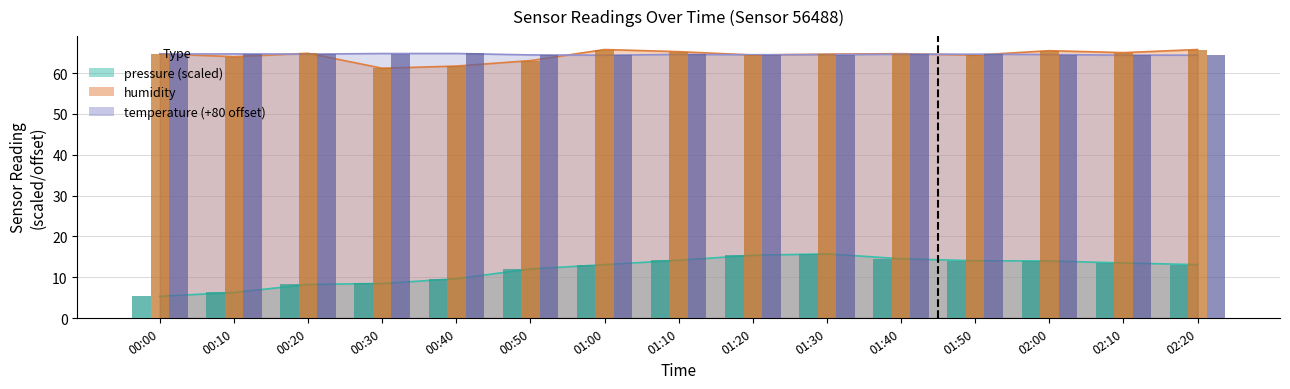

What is the label of the 15th bar from the left?

02:20